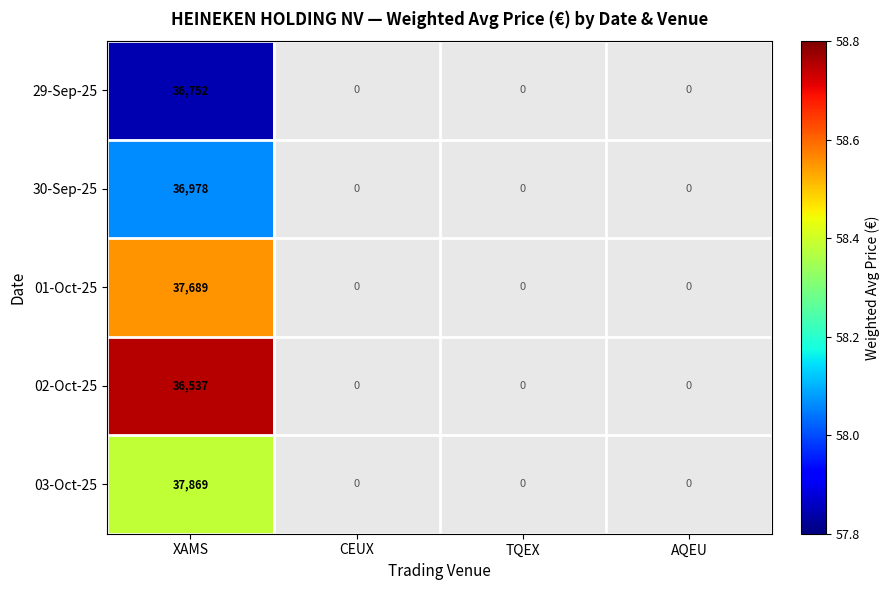

True or false: 01-Oct-25 has a value of 64659 at XAMS.

False